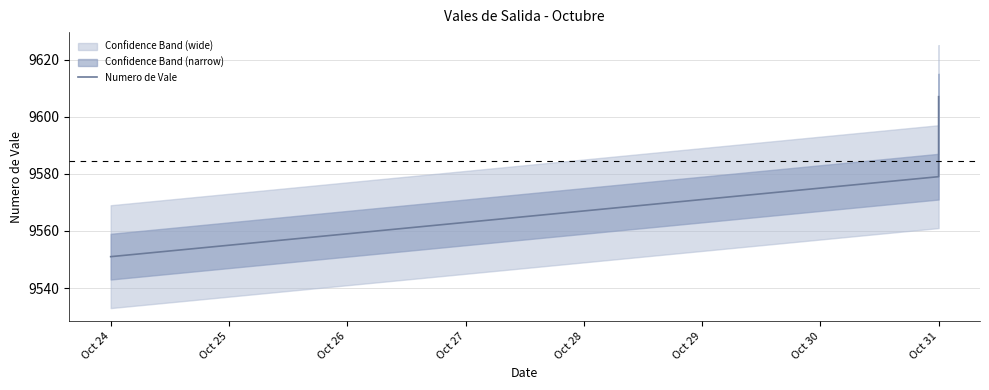

What is the change in value from Oct 28 to Oct 31?

+10